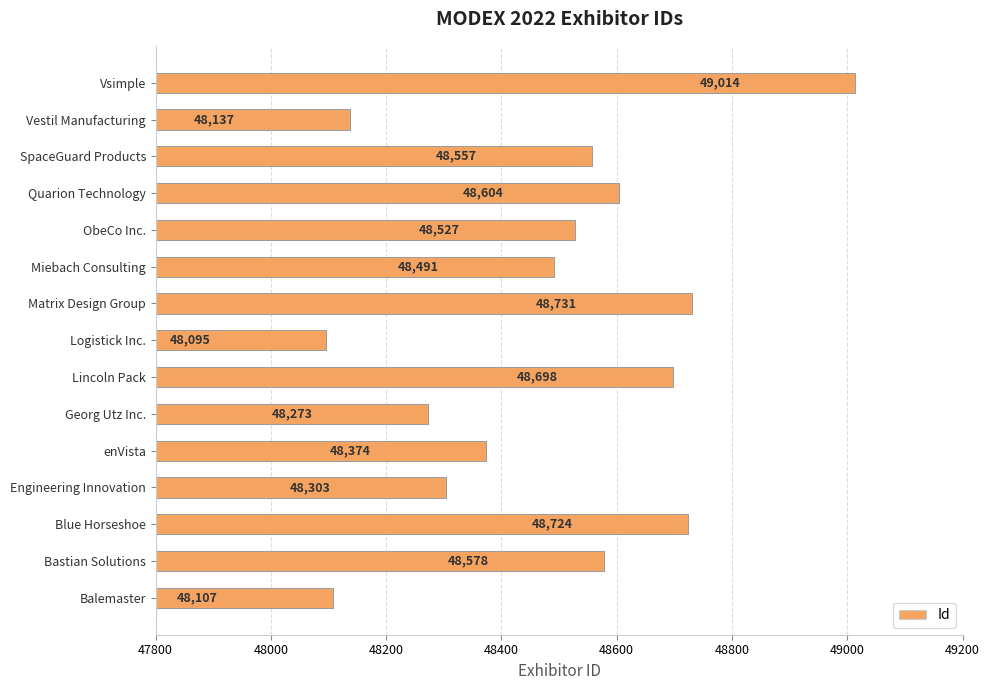

The value at Quarion Technology is 83071. True or false?

False